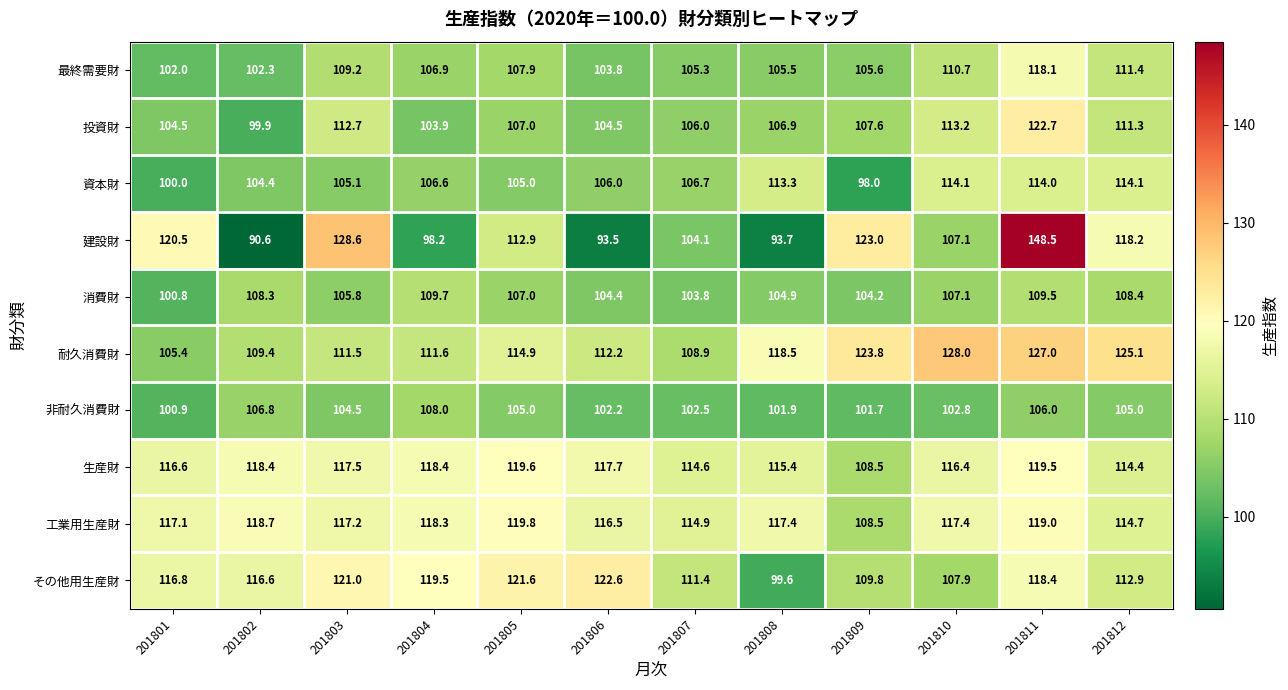

How many distinct data groups are displayed?

10